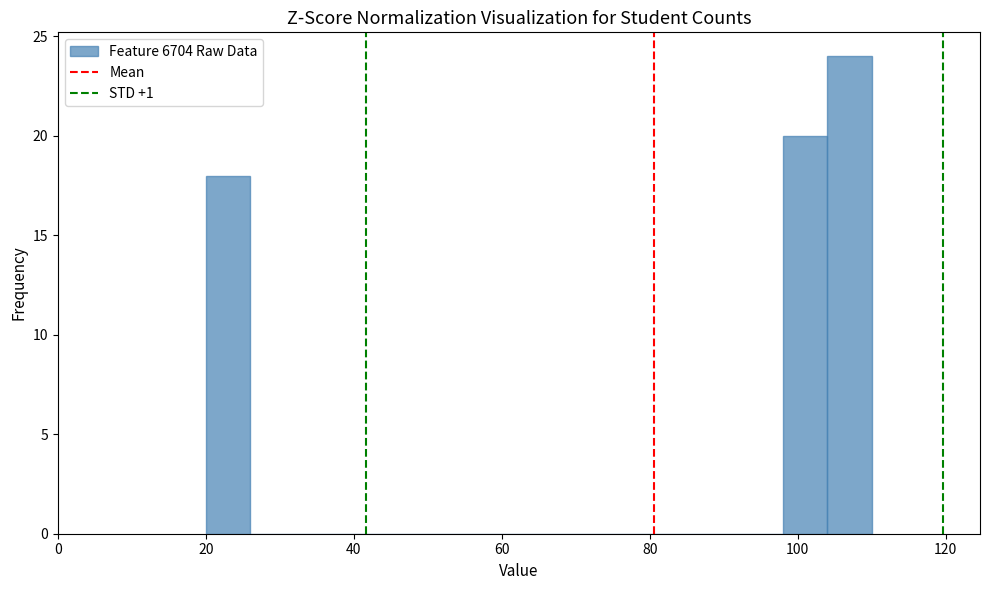

Read against the x-axis, roughly where is the centre of the tallest bar?

108